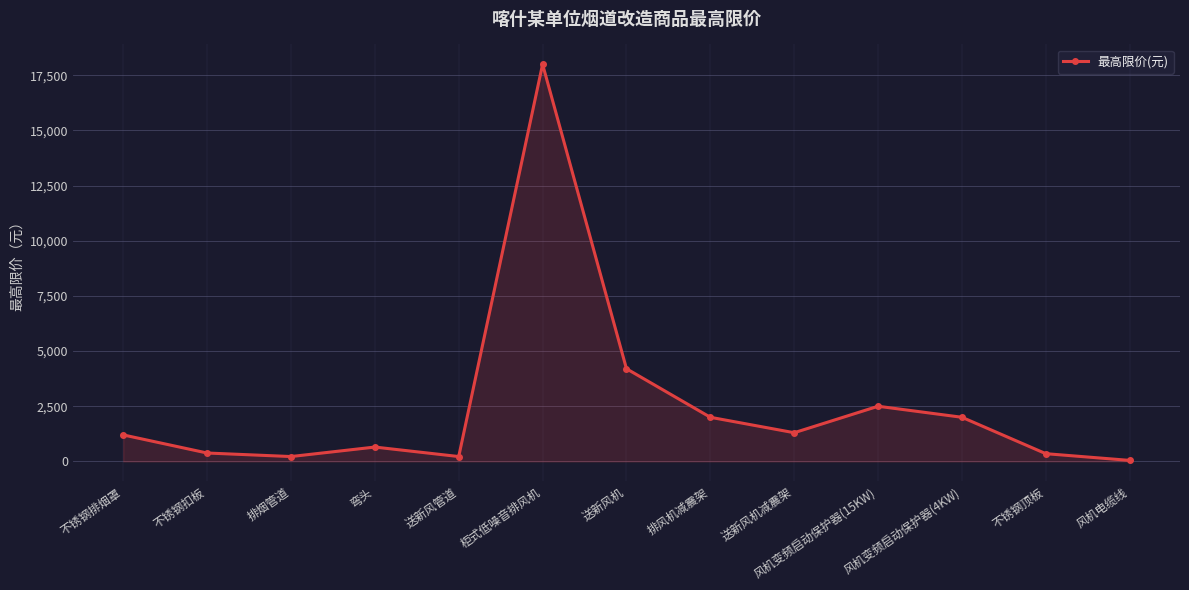

How many interior local peaks (higher than both neighbors) does the data have?

3